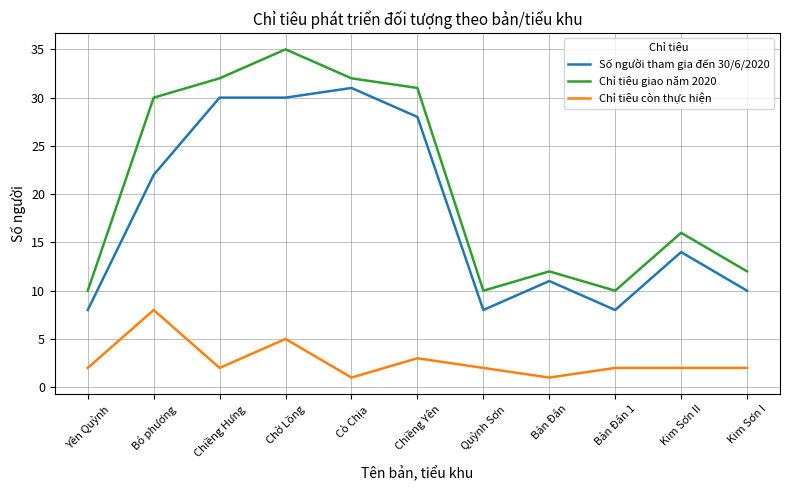

What is the difference between the second highest and minimum values in the Số người tham gia đến 30/6/2020 series?

22